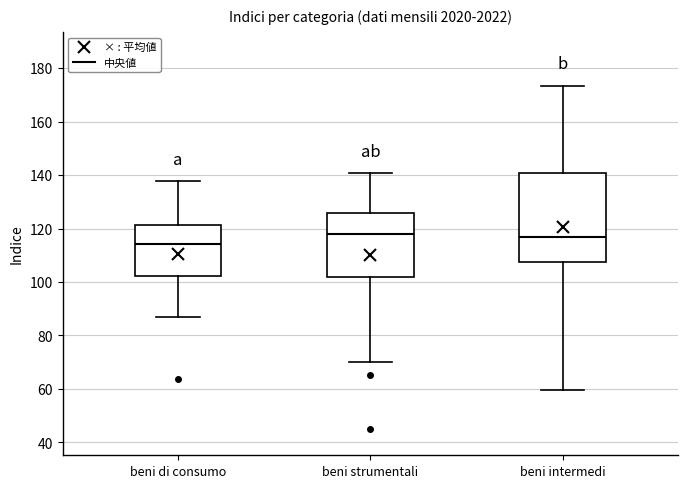

Reading left to right, read every box against the y-axis: the position of its median line, the range the box covers, and the ends of its whiskers. The values are not printed on the chart, so give them approximately, as read against the axis.

beni di consumo: median 114, box 102 to 122, whiskers 88 to 138
beni strumentali: median 118, box 102 to 126, whiskers 70 to 140
beni intermedi: median 118, box 108 to 140, whiskers 60 to 174